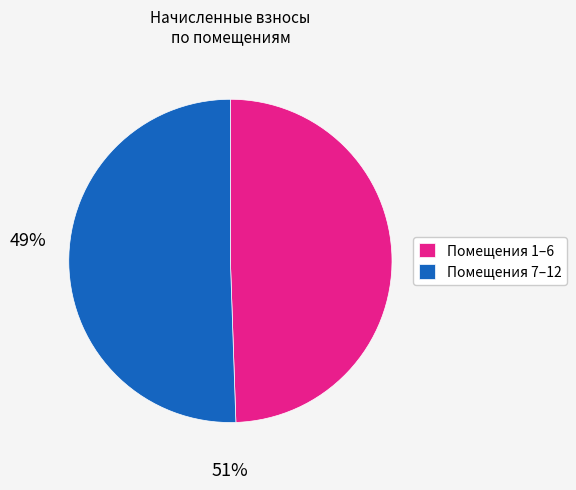

Which has a higher value, Помещения 1–6 or Помещения 7–12?

Помещения 7–12